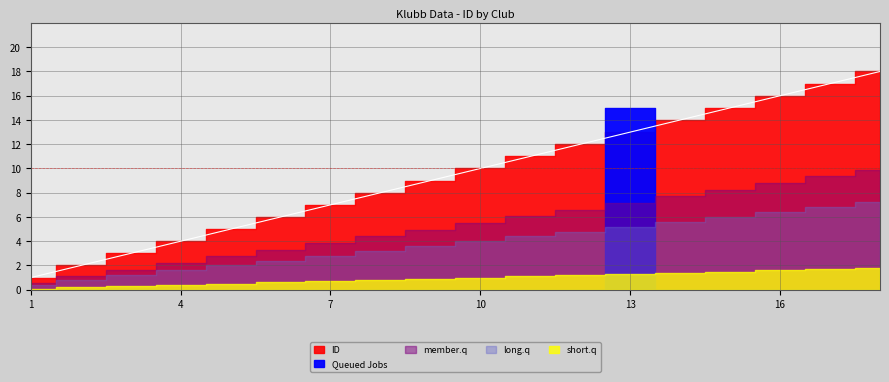

True or false: the data shows 16 at 10.

False